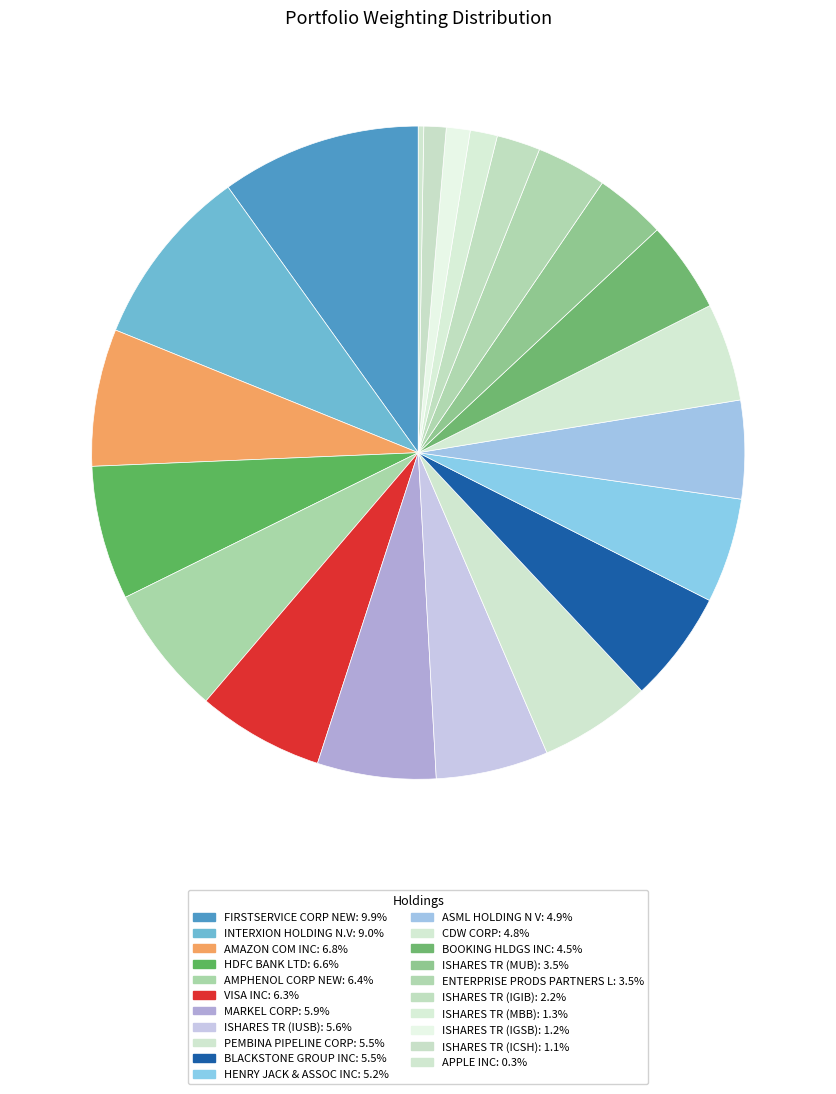

How many segments does this pie chart have?

21